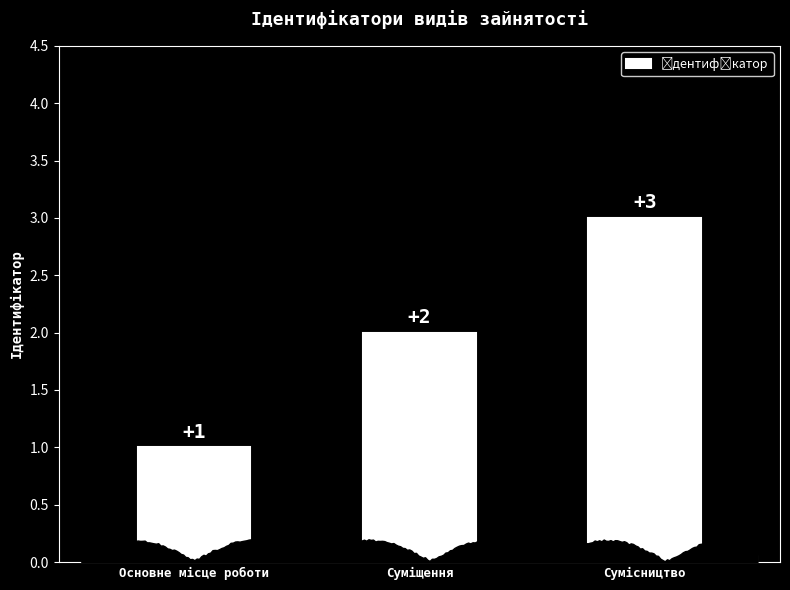

Reading right to left, what are all the values shown in this chart?

3	2	1